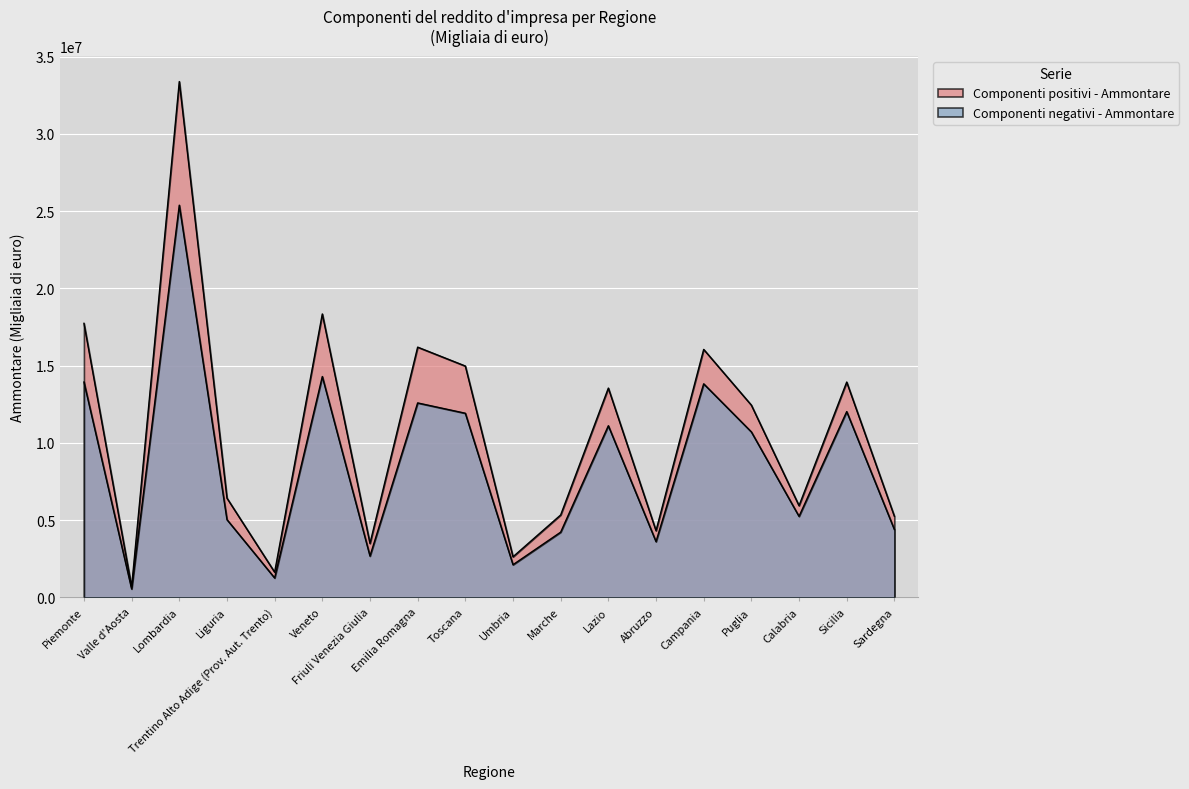

At which category does the chart reach its minimum across all series?

Valle d'Aosta